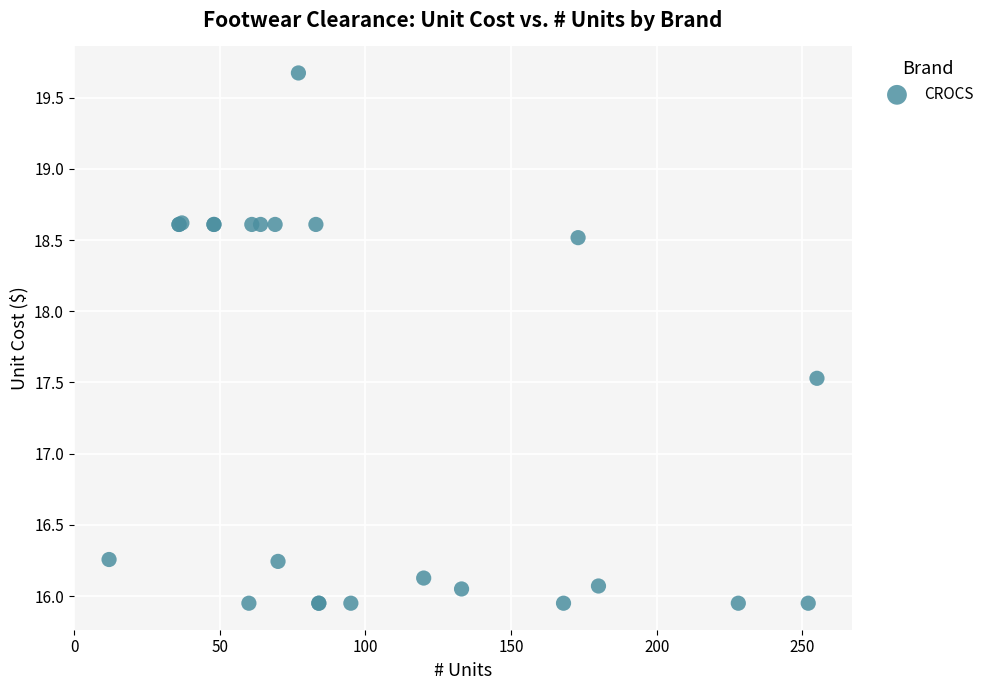

What Y value in the scatter plot is closest to 17?

17.5